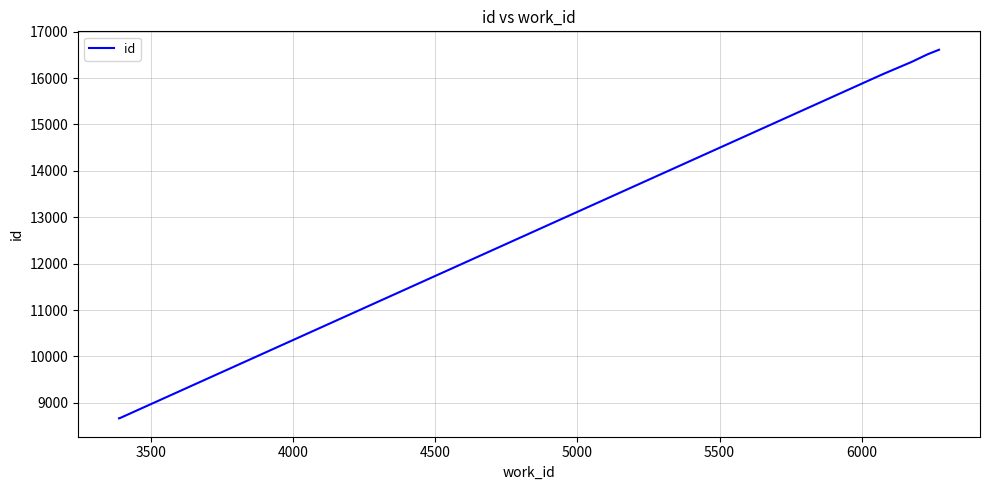

What is the minimum value shown in the chart?

8668